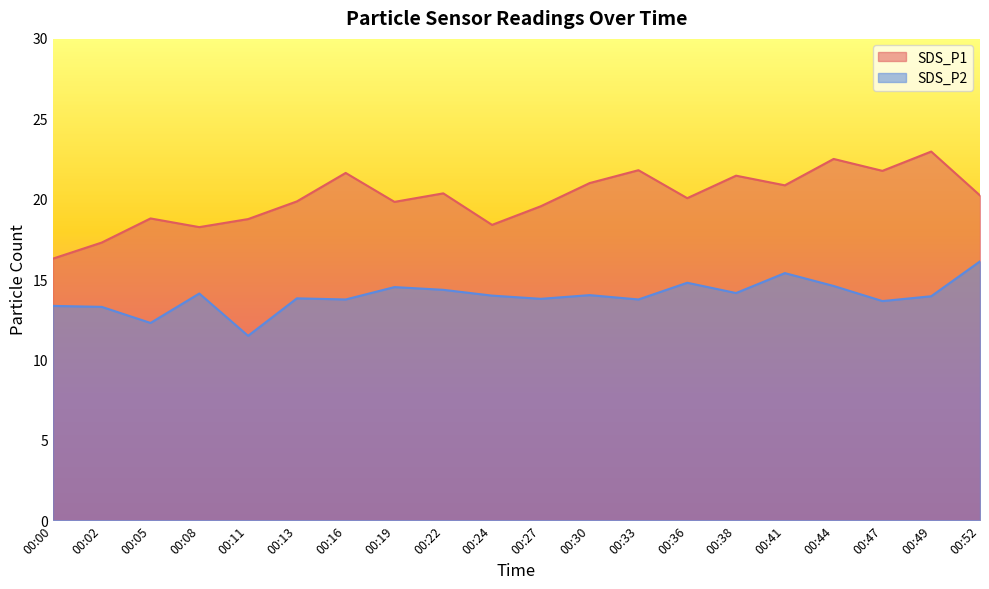

The value of SDS_P2 at 00:47 is 13.6. True or false?

True